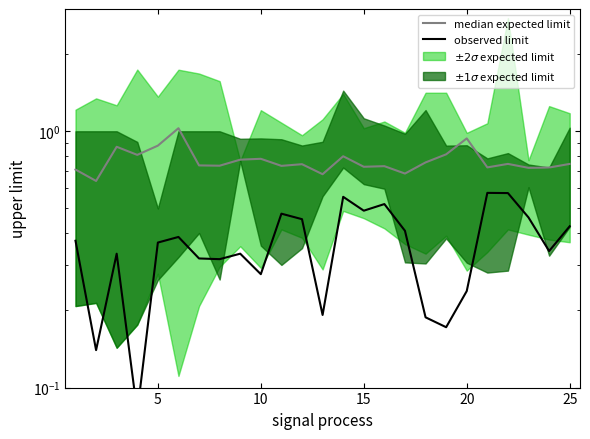

How many observed limit values are between 0 and 1?

25